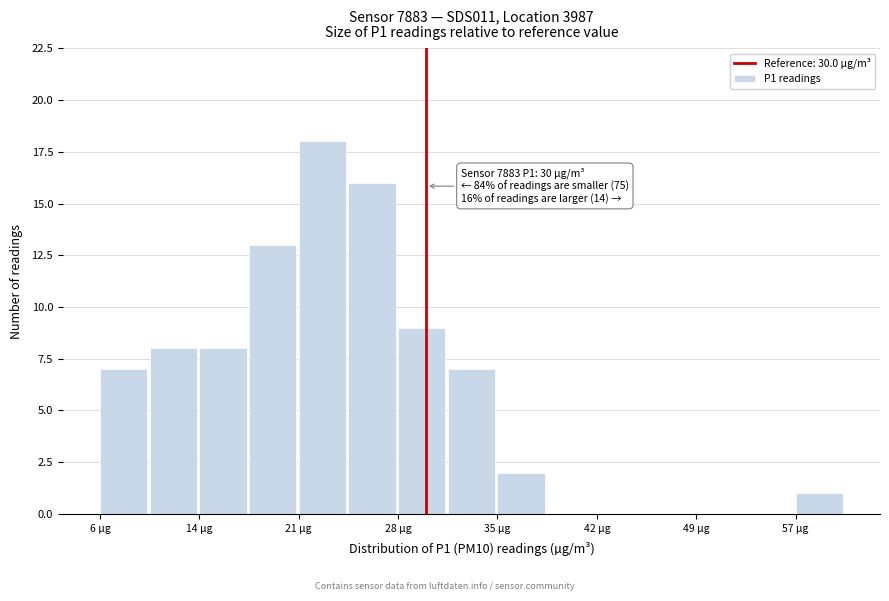

Read against the x-axis, roughly where is the centre of the tallest bar?

23